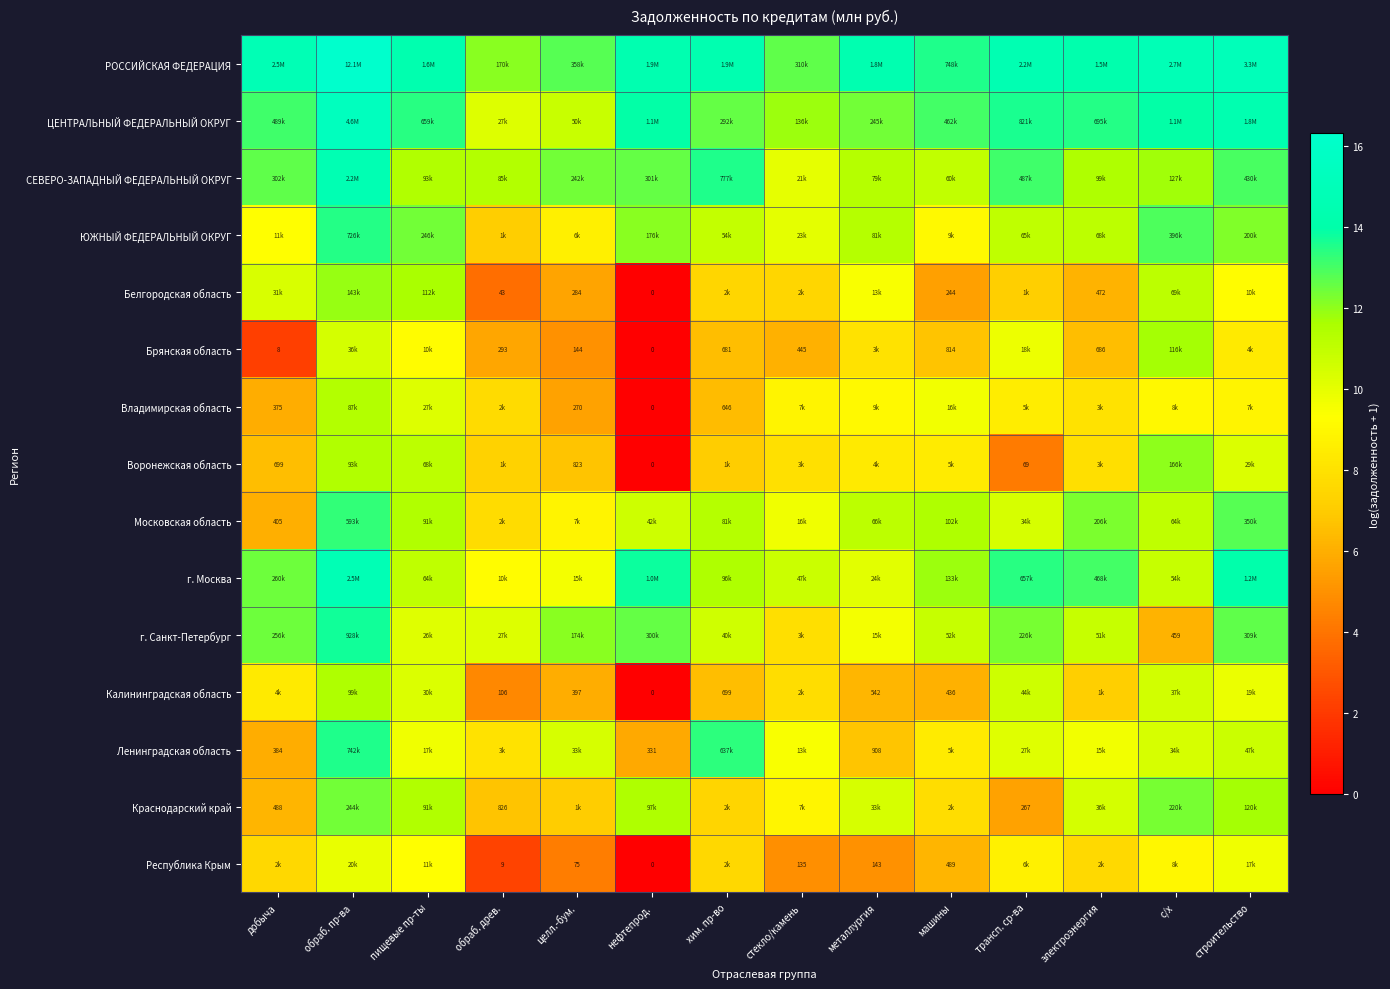

How many values in the ЦЕНТРАЛЬНЫЙ ФЕДЕРАЛЬНЫЙ ОКРУГ series exceed 13?

9